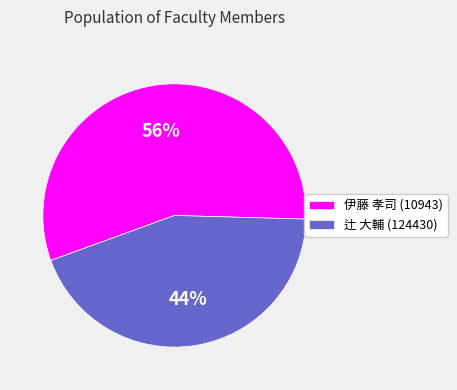

What is the largest slice in the pie chart?

伊藤 孝司 (10943)